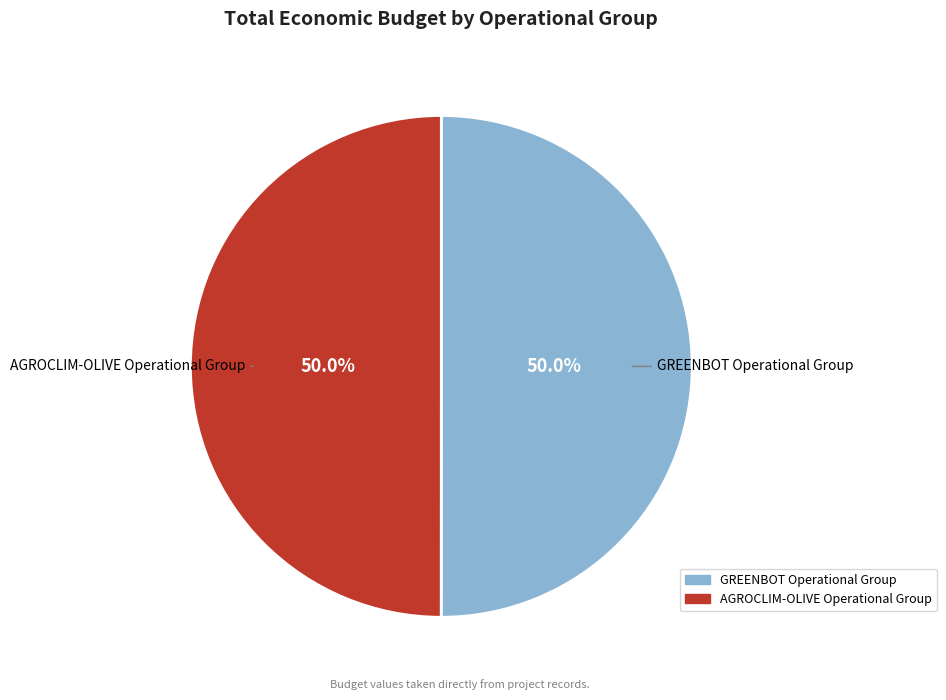

How many slices are in this pie chart?

2